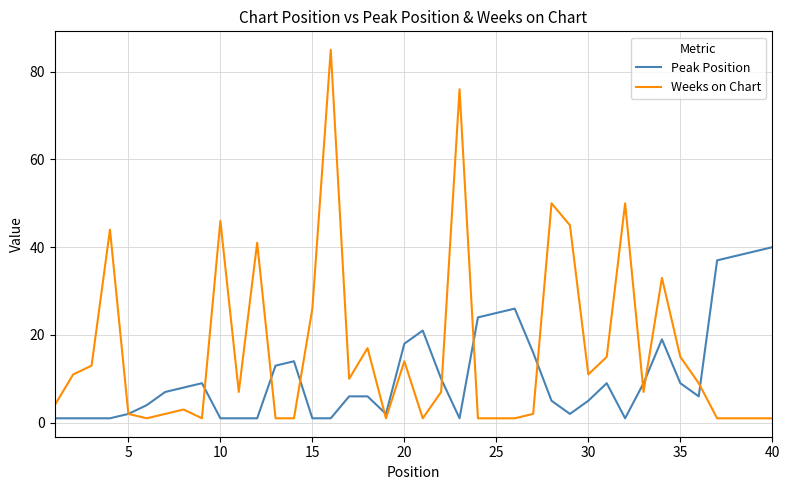

Which series has the largest range (max minus min)?

Weeks on Chart